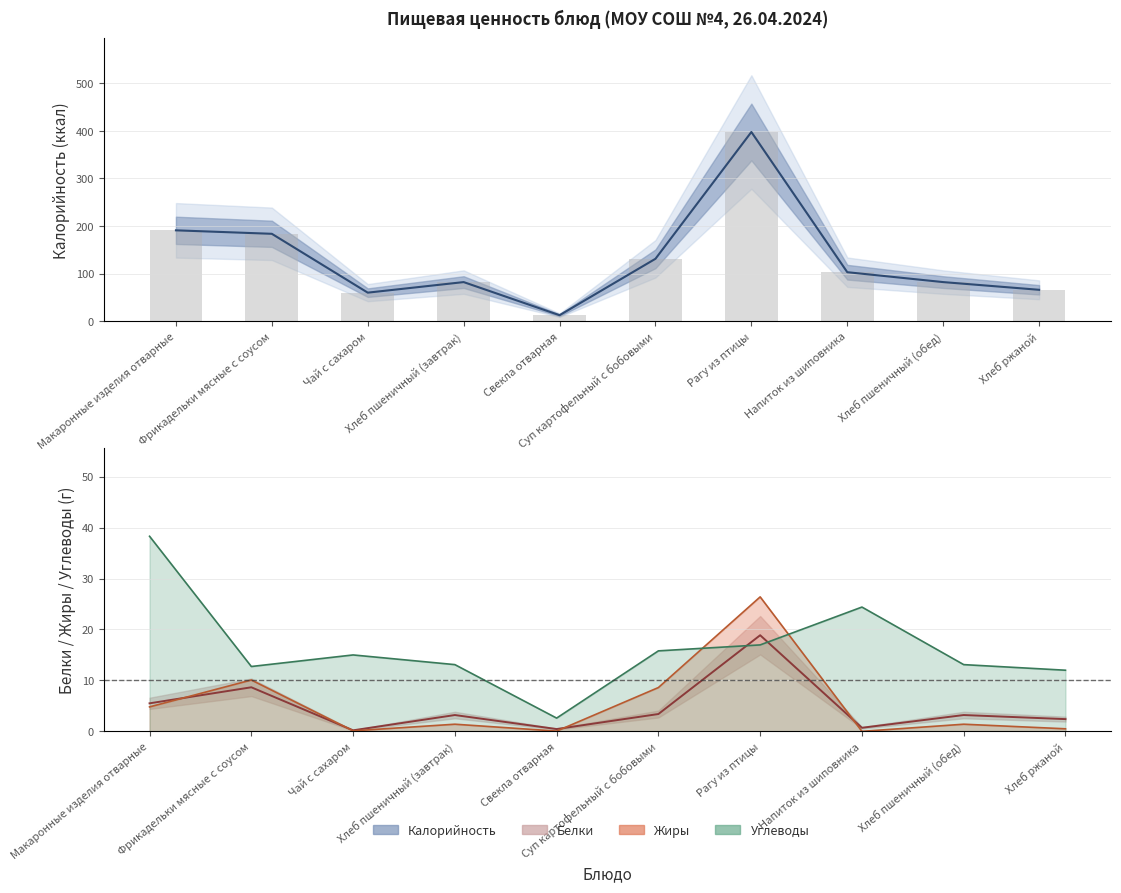

Which series has the widest spread of values?

Калорийность